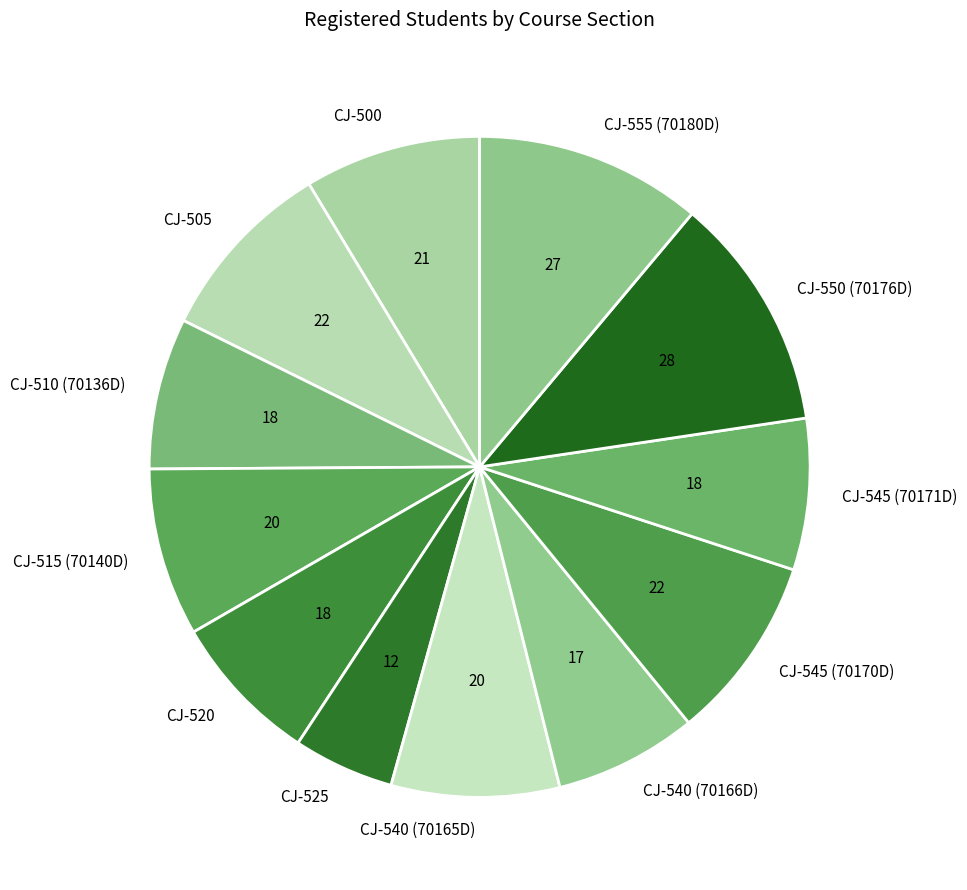

True or false: CJ-555 (70180D) accounts for 1% of the total.

False